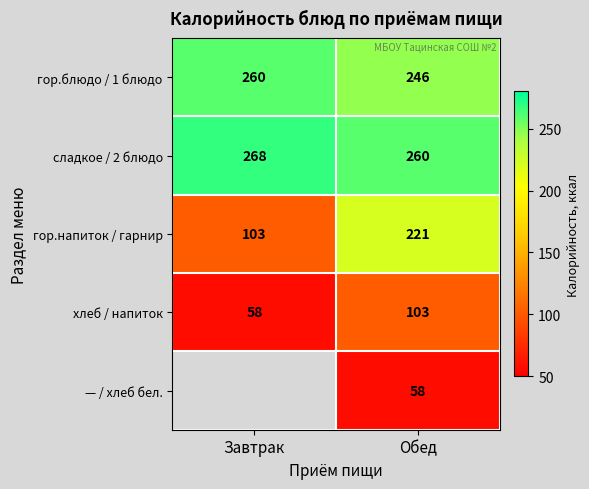

The гор.блюдо / 1 блюдо series shows 442 at Завтрак. True or false?

False